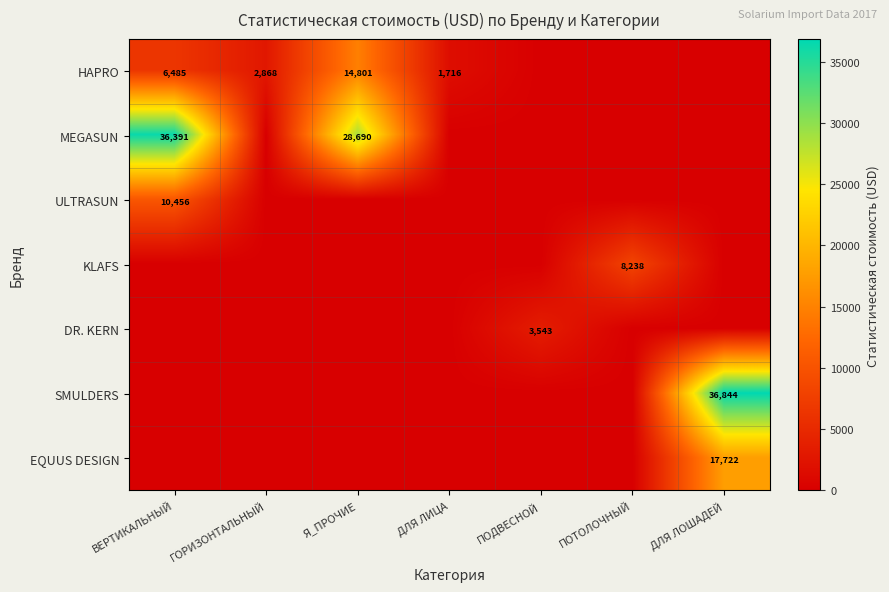

The HAPRO series shows 14801 at Я_ПРОЧИЕ. True or false?

True